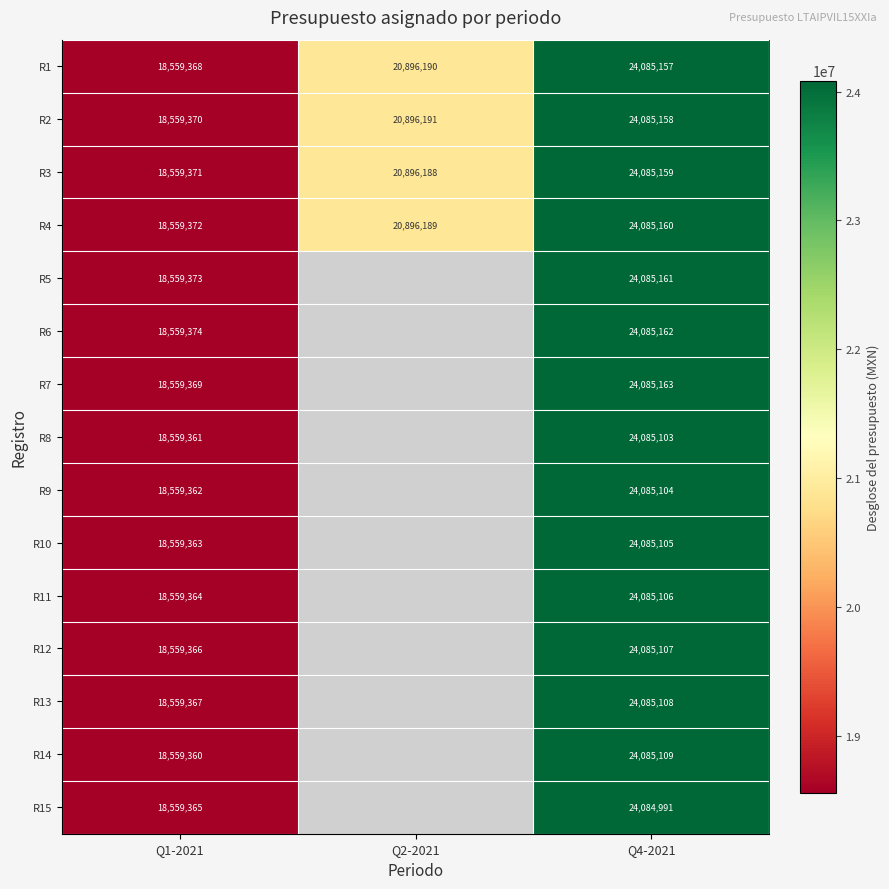

Which has a higher value, Q4-2021 or Q2-2021?

Q4-2021